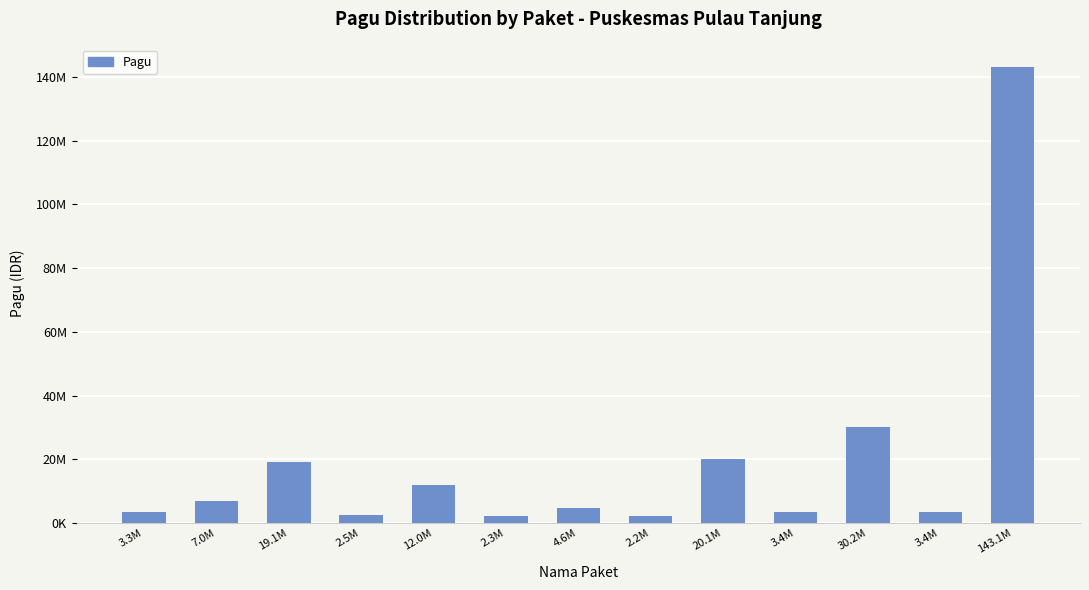

Approximately how many times larger is the value at 4.6M compared to 19.1M?

0.2